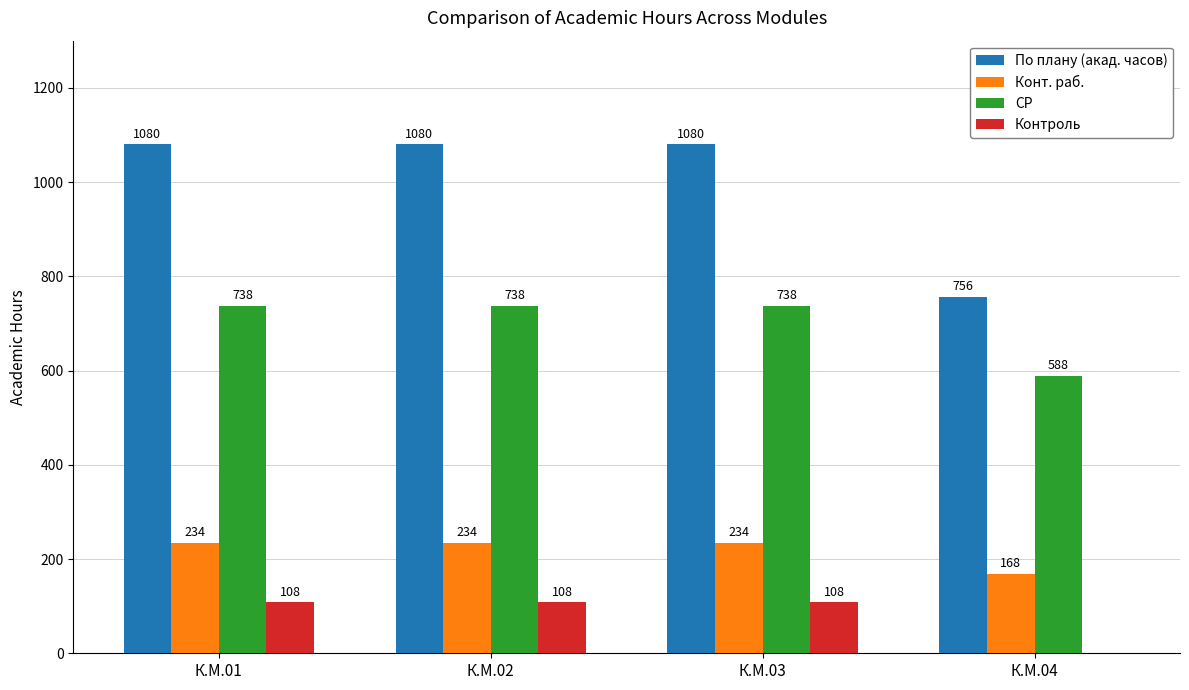

What is the total value across all series at К.М.01?

2160